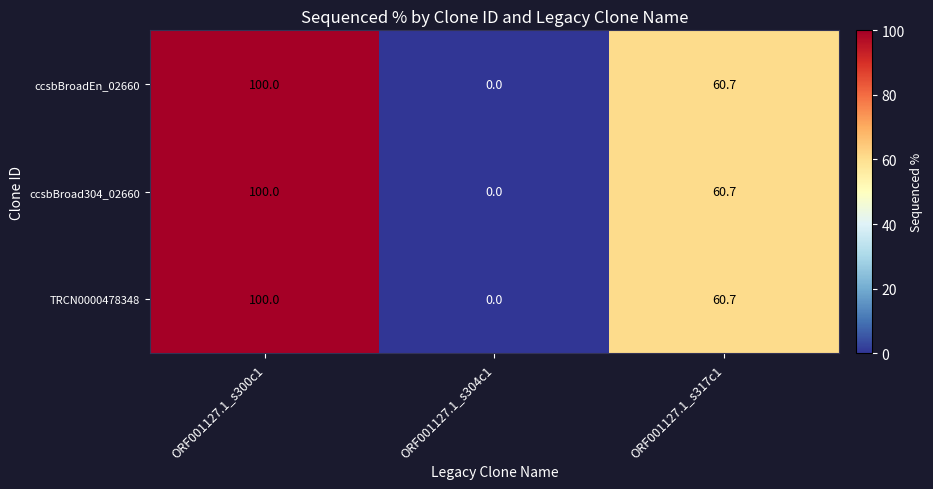

What is the greatest value displayed?

100.0